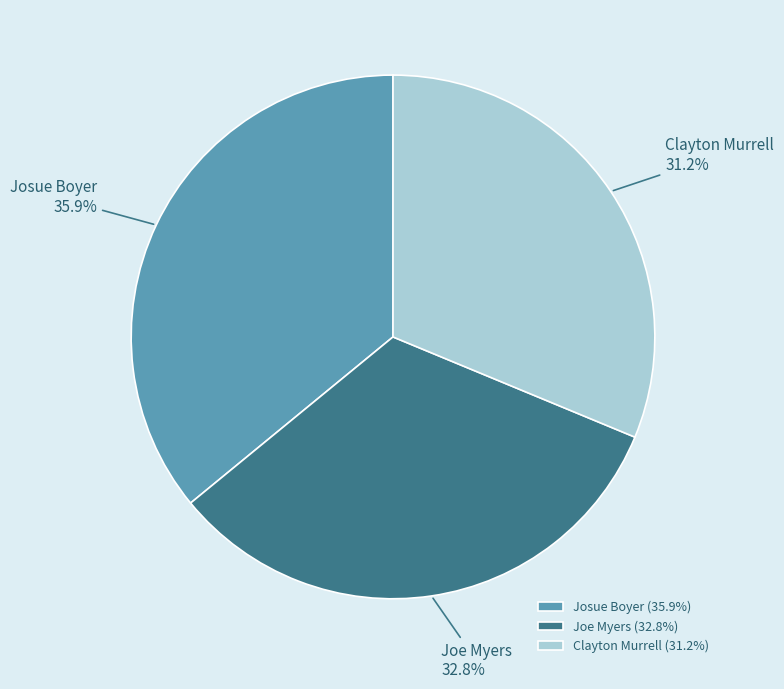

Is Clayton Murrell the majority of the pie?

No